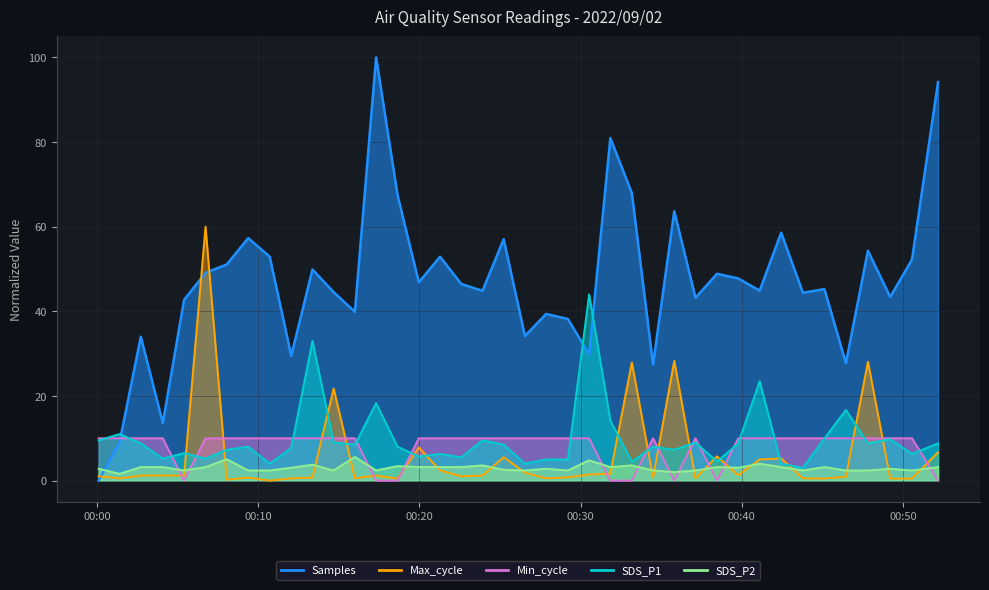

What is the value of the SDS_P2 point at the 33rd from the left?

3.2